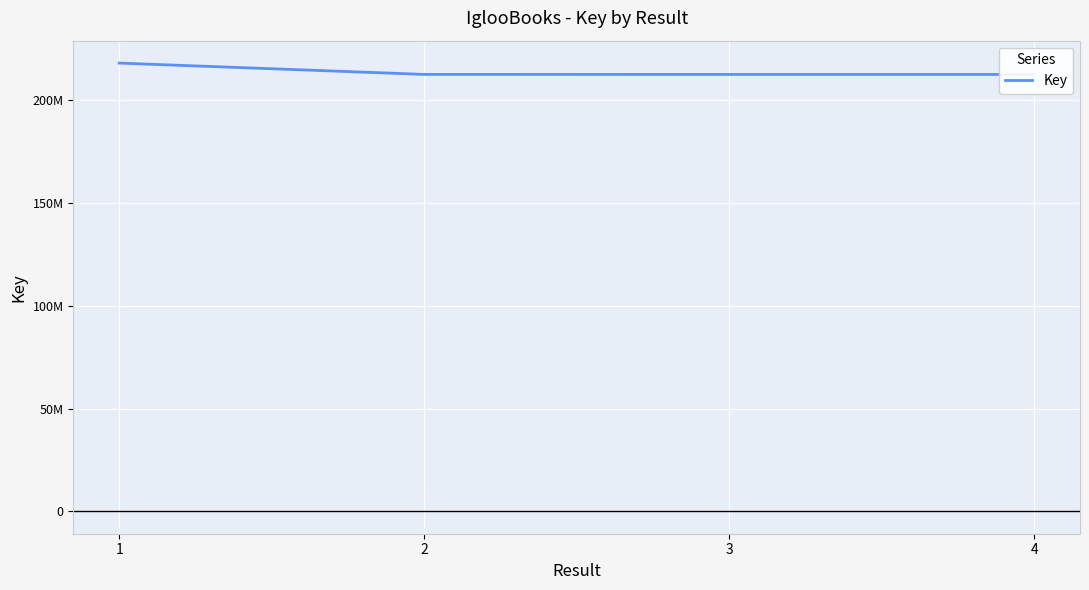

What is the smallest value displayed?

212638842